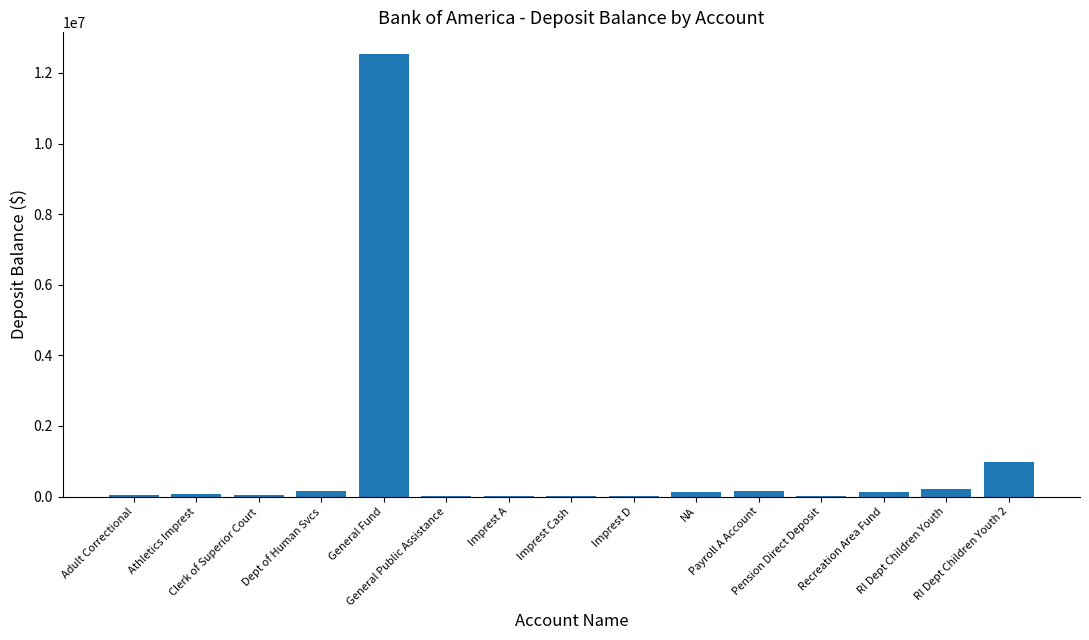

True or false: the data shows 8051978.6 at General Fund.

False